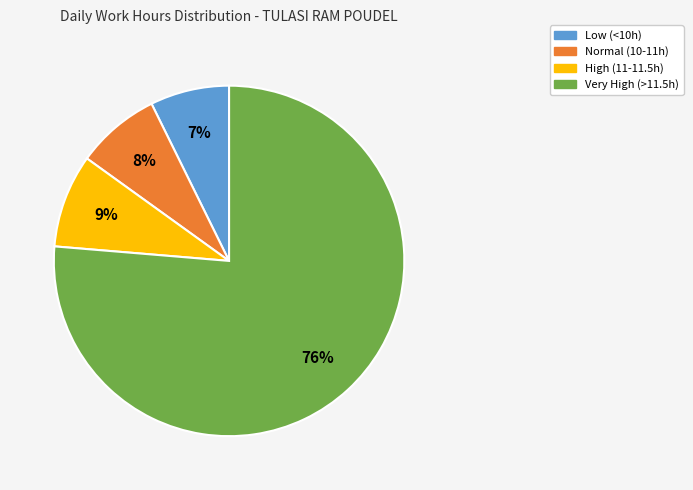

Is there a majority slice in this chart?

Yes